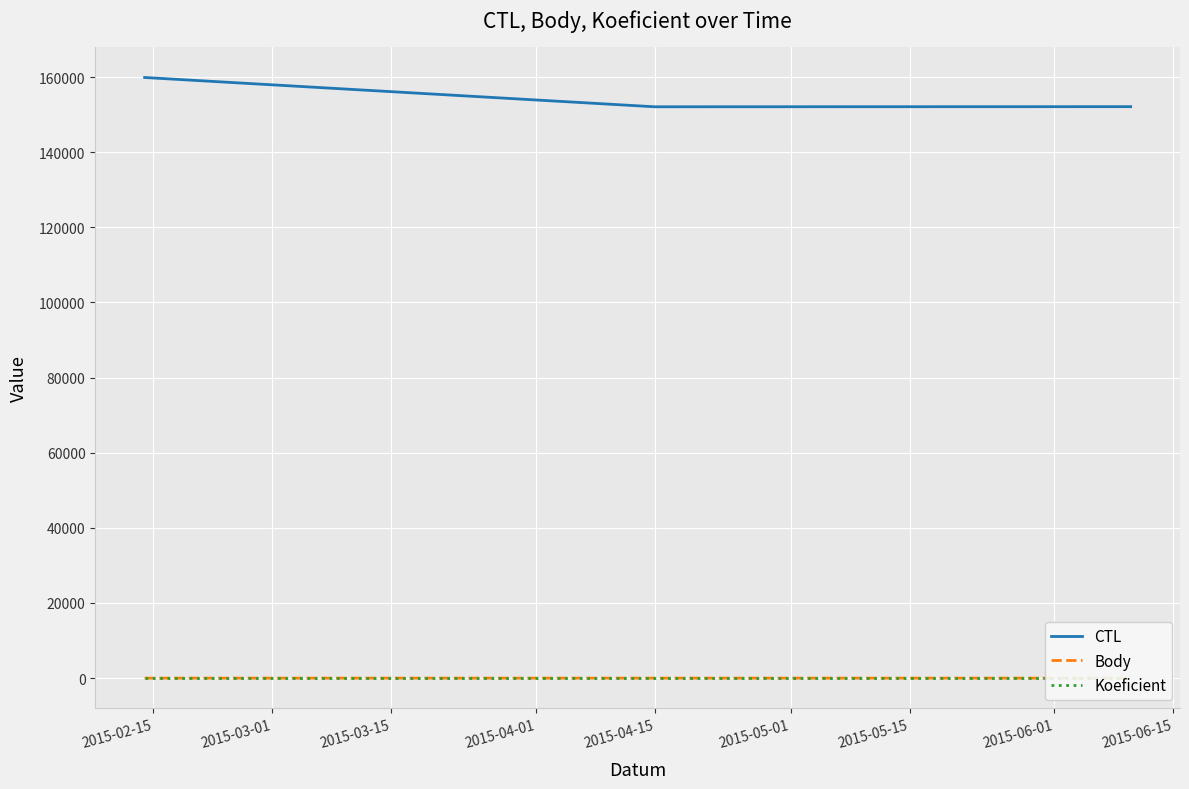

The Body series shows 0.8 at 2015-03-15. True or false?

False